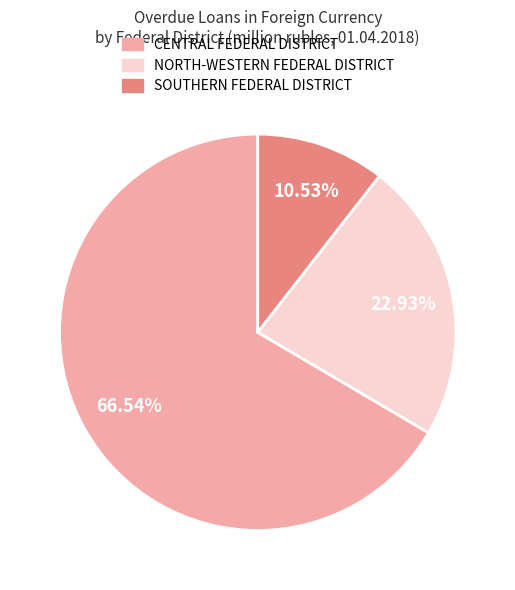

What portion of the pie excludes CENTRAL FEDERAL DISTRICT?

33.5%